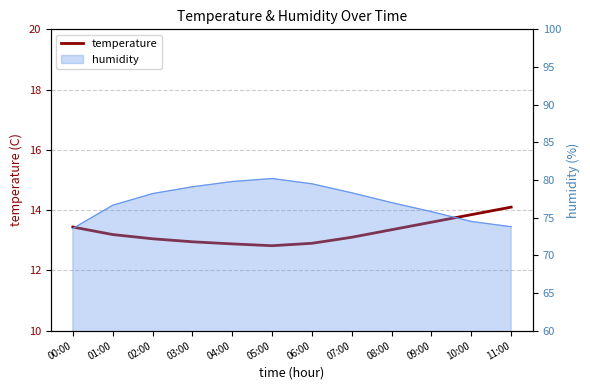

Where is the data nearest to the value 13?

02:00